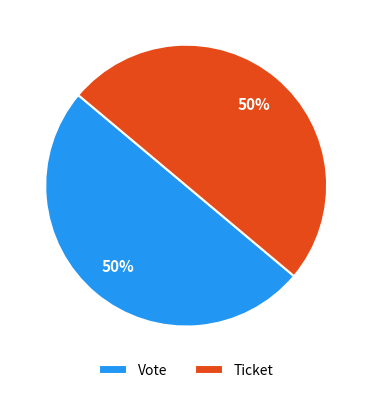

To the nearest percent, what is the combined percentage of Ticket and Vote?

100%